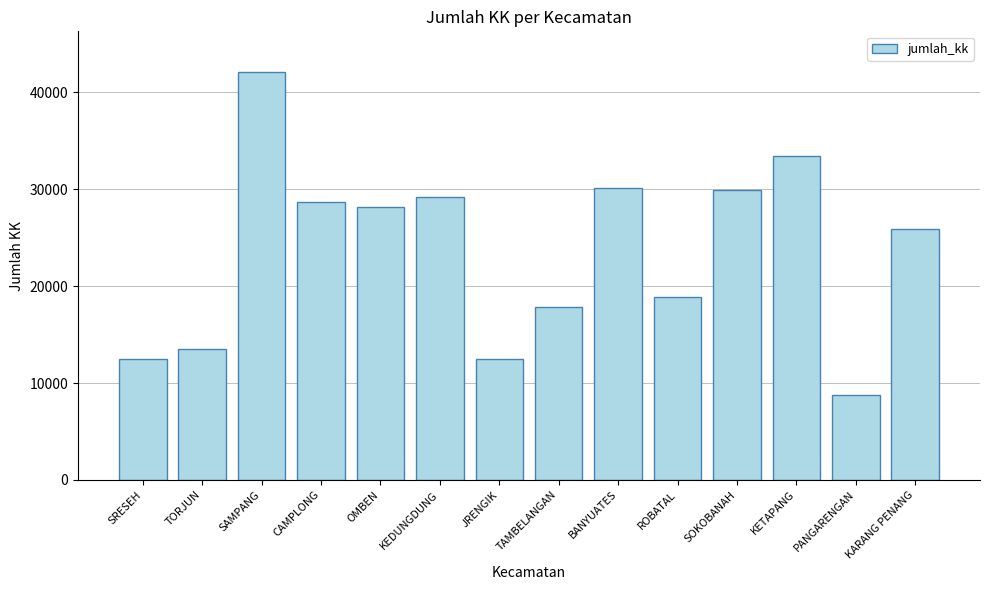

Where is the data nearest to the value 25439?

KARANG PENANG